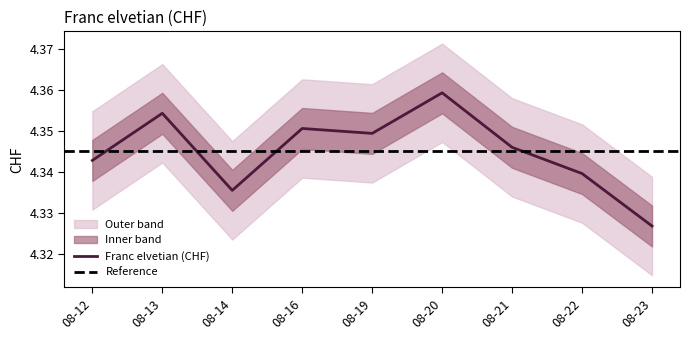

What is the greatest value displayed?

4.4